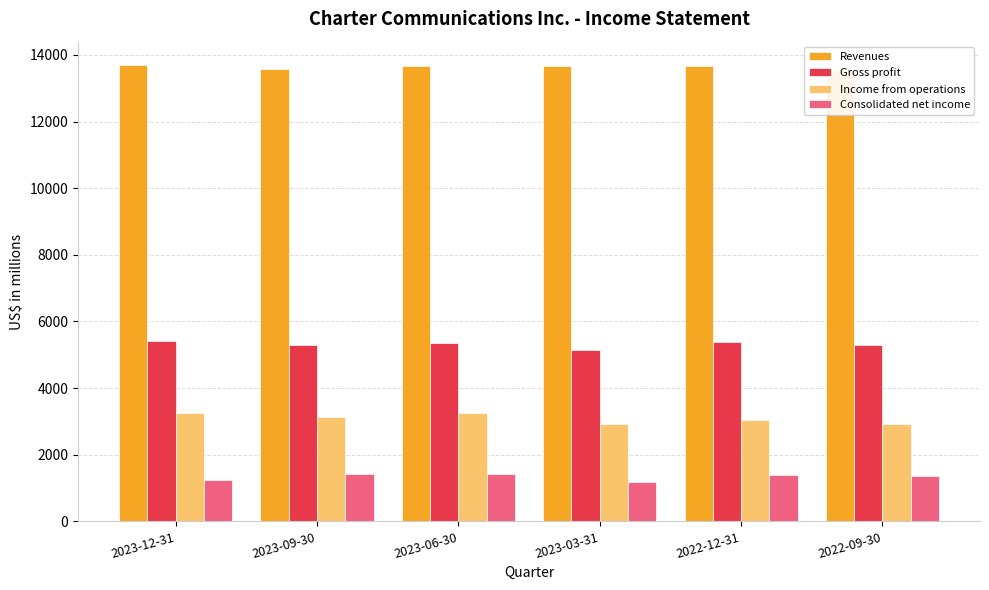

The Revenues series shows 19980 at 2023-09-30. True or false?

False